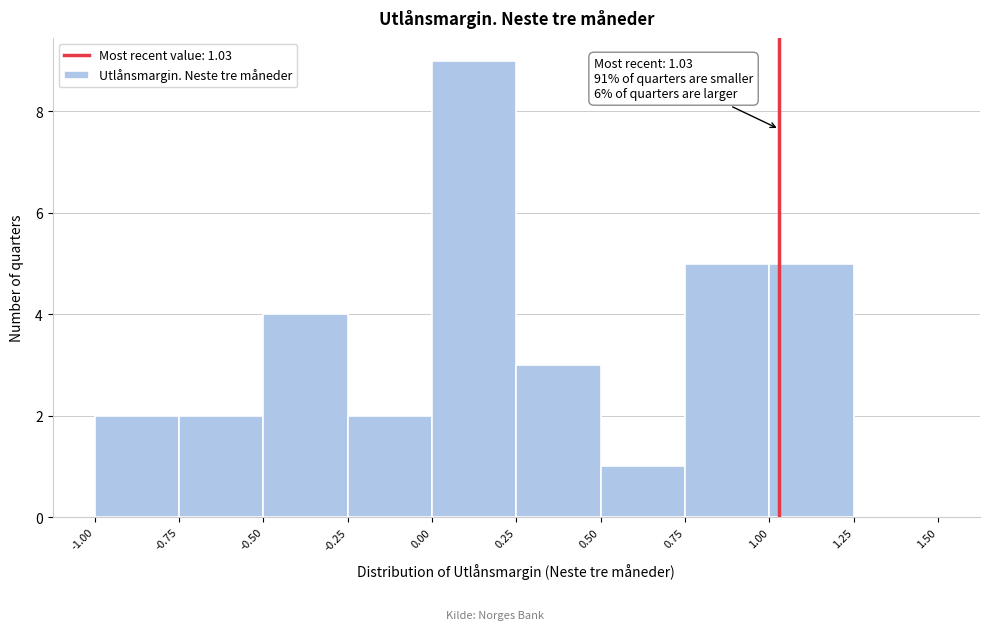

Which range on the x-axis has the tallest bar?

0.00 to 0.25